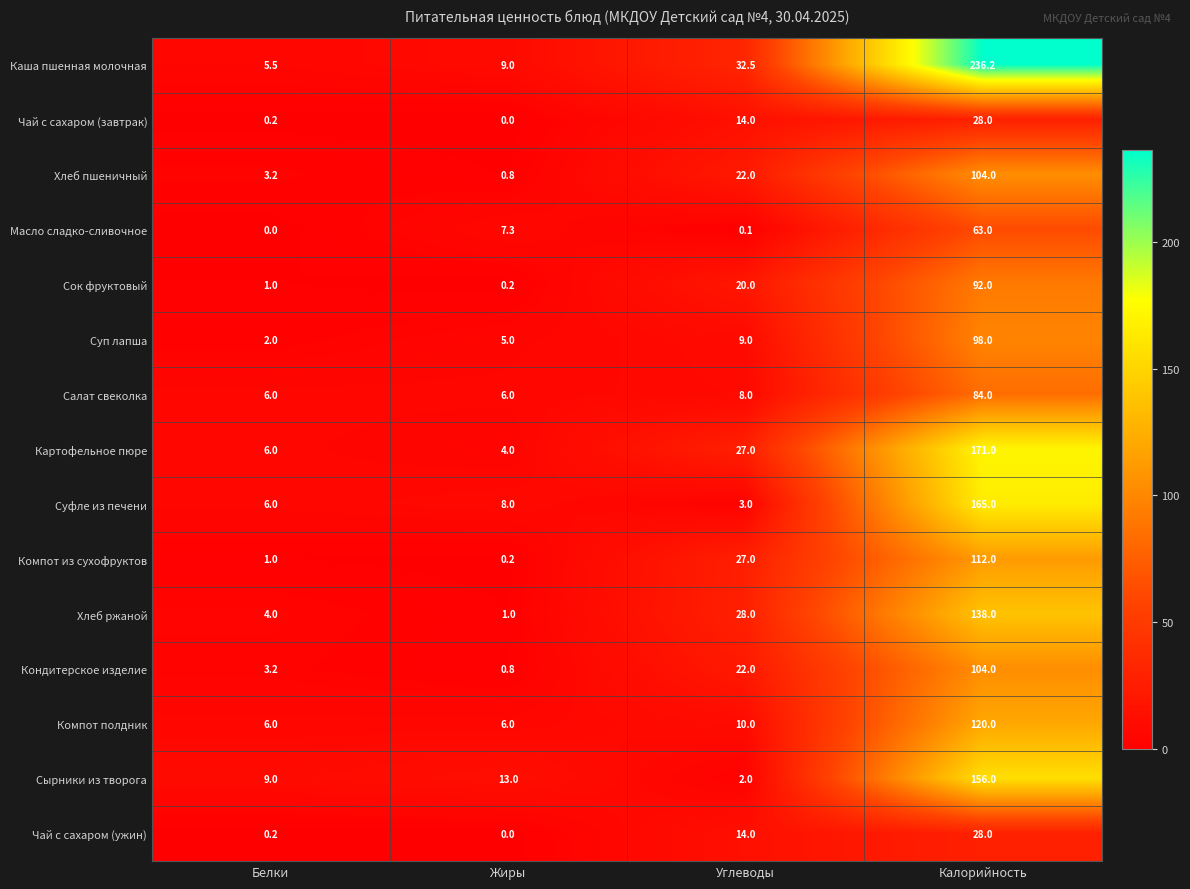

What is the greatest value displayed?

236.2